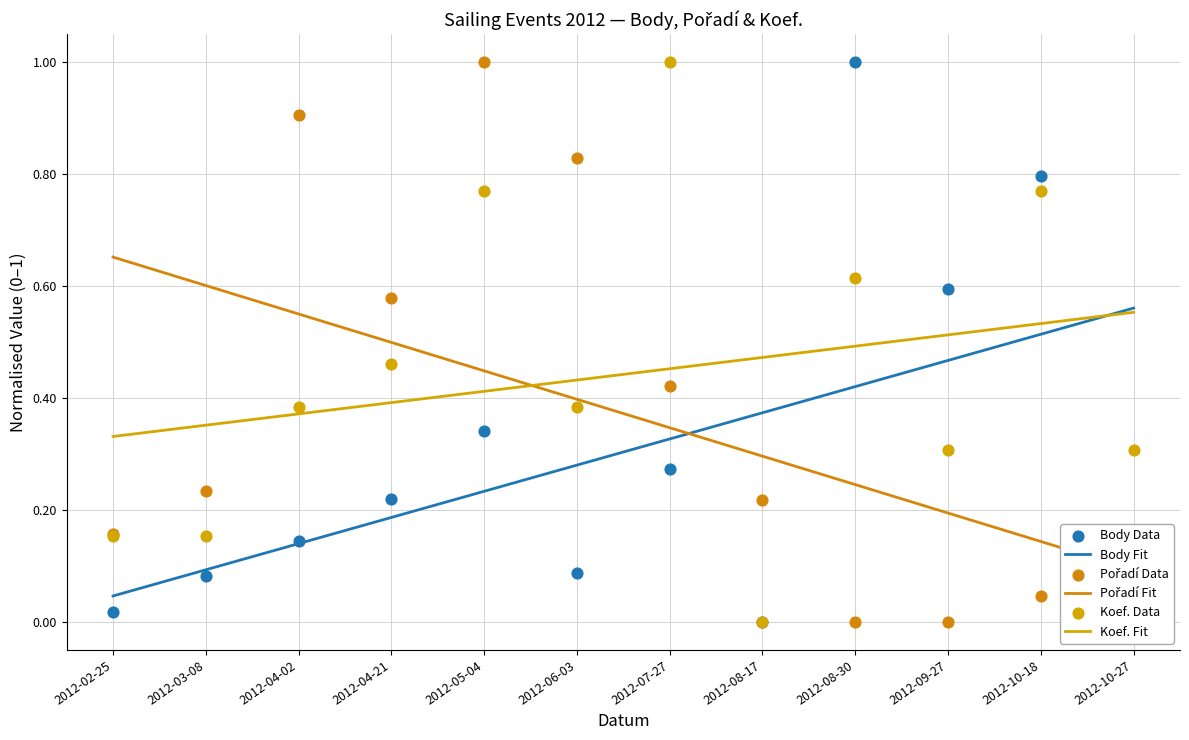

What are all the series names shown in the legend?

Body Fit, Pořadí Fit, Koef. Fit, Body Data, Pořadí Data, Koef. Data